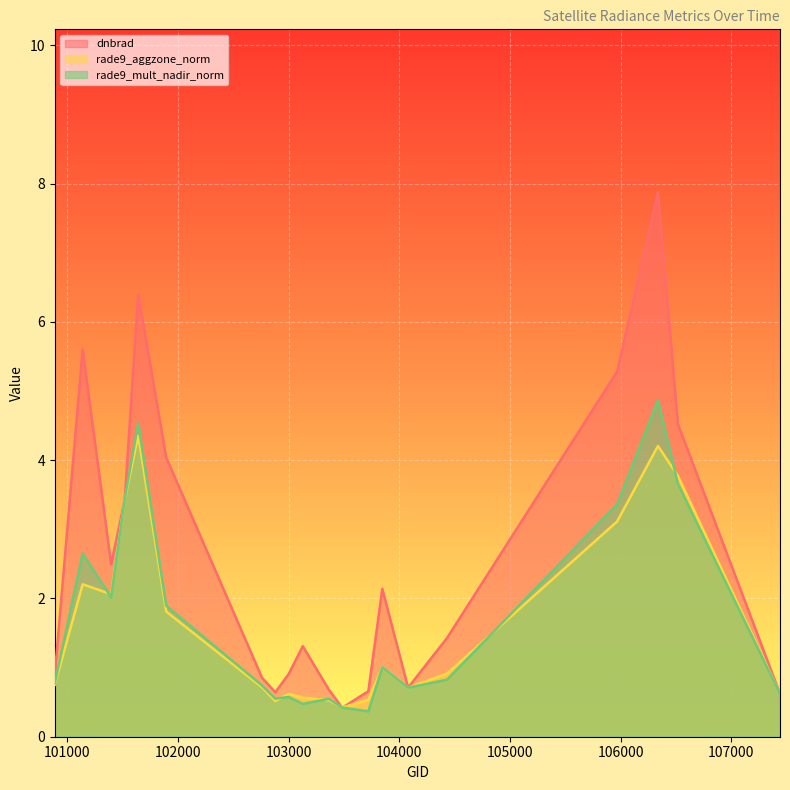

List the series in order of their peak value, lowest first.

rade9_aggzone_norm, rade9_mult_nadir_norm, dnbrad